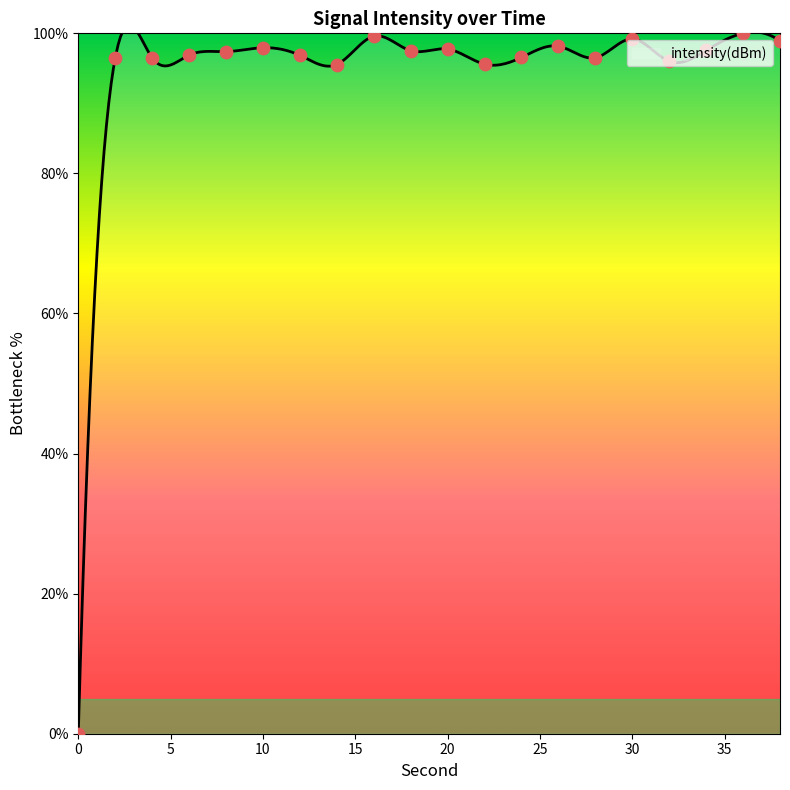

Between 36 and 8, which is larger?

36